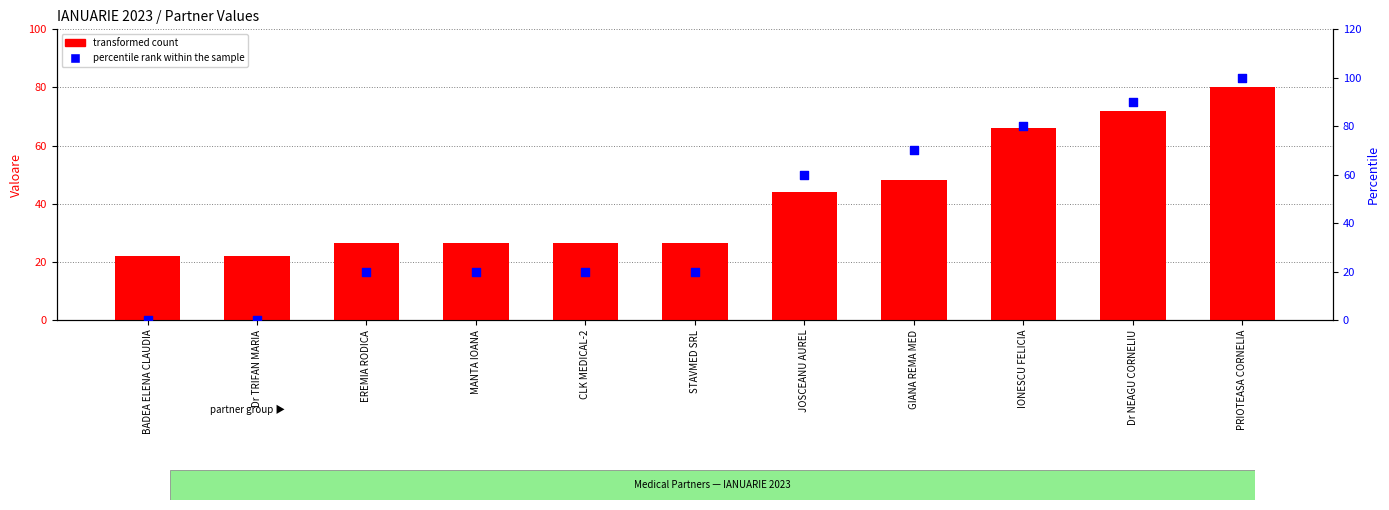

Which series reaches the minimum Y coordinate?

percentile rank within the sample